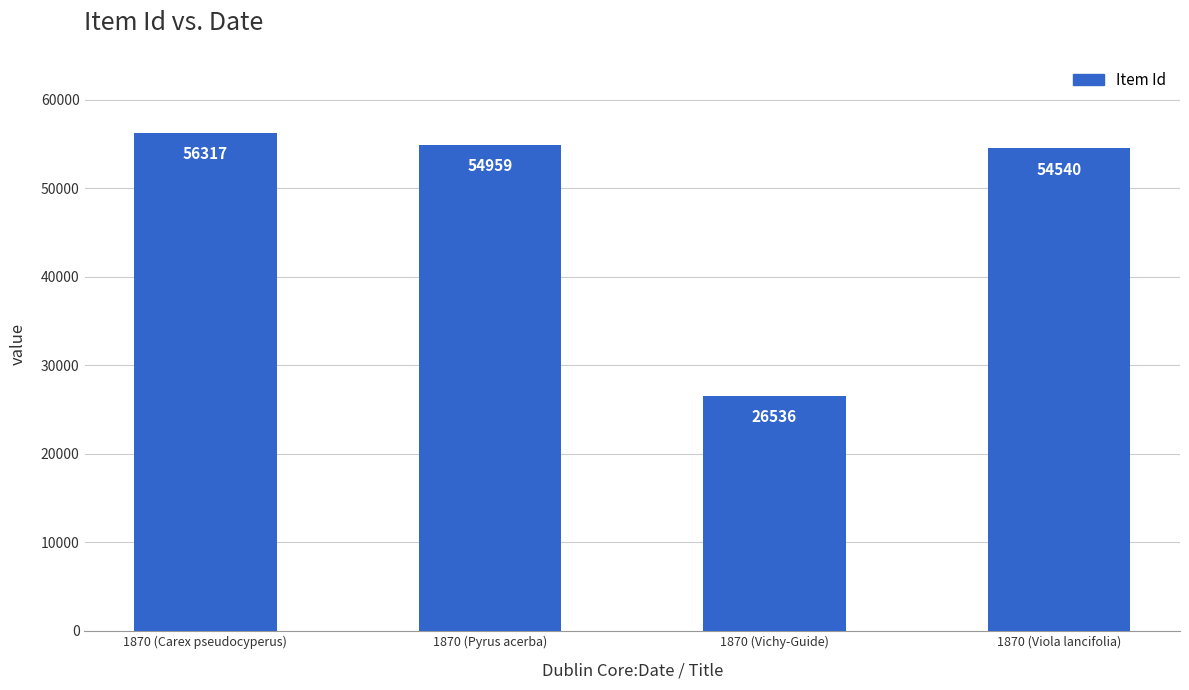

Between 1870 (Vichy-Guide) and 1870 (Viola lancifolia), which is larger?

1870 (Viola lancifolia)